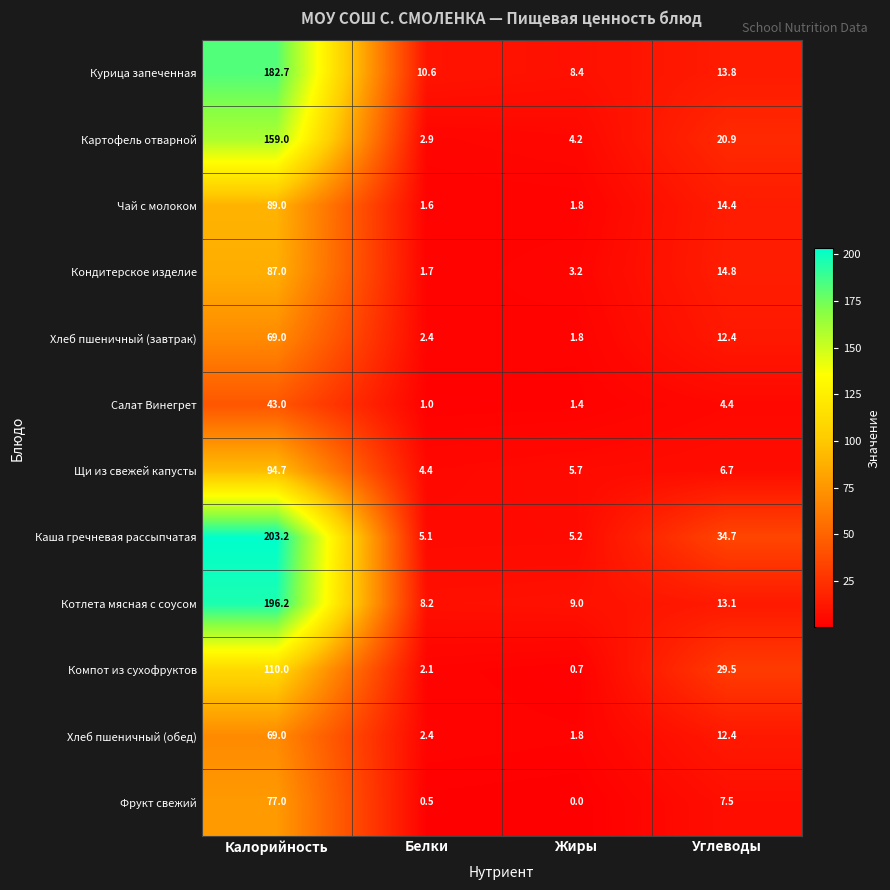

List the labels in order of Каша гречневая рассыпчатая value, smallest first.

Белки, Жиры, Углеводы, Калорийность